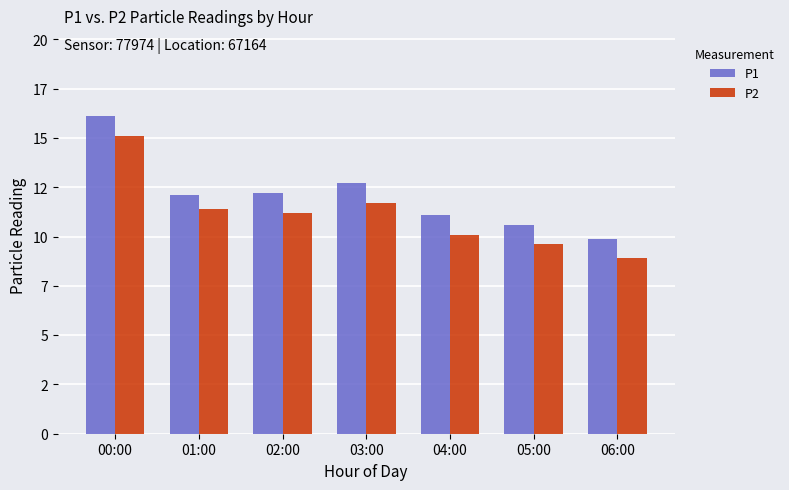

What is the value of the P1 bar at the 7th from the left?

9.9